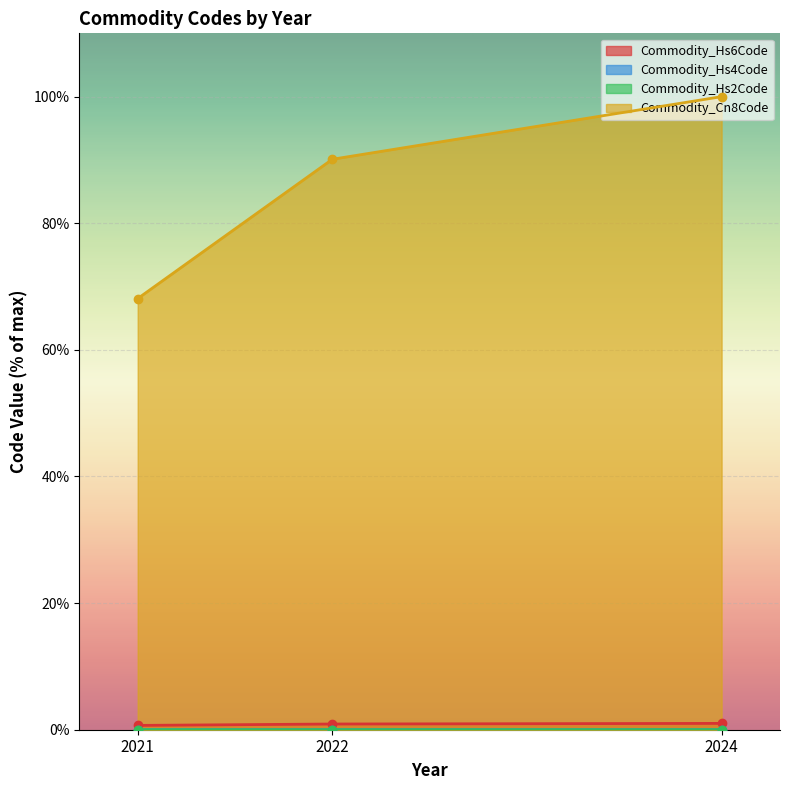

Reading left to right, what are all the values shown in this chart?

Commodity_Hs6Code: 0.7	0.9	1.0
Commodity_Hs4Code: 0.0	0.0	0.0
Commodity_Hs2Code: 0.0	0.0	0.0
Commodity_Cn8Code: 68.1	90.1	100.0